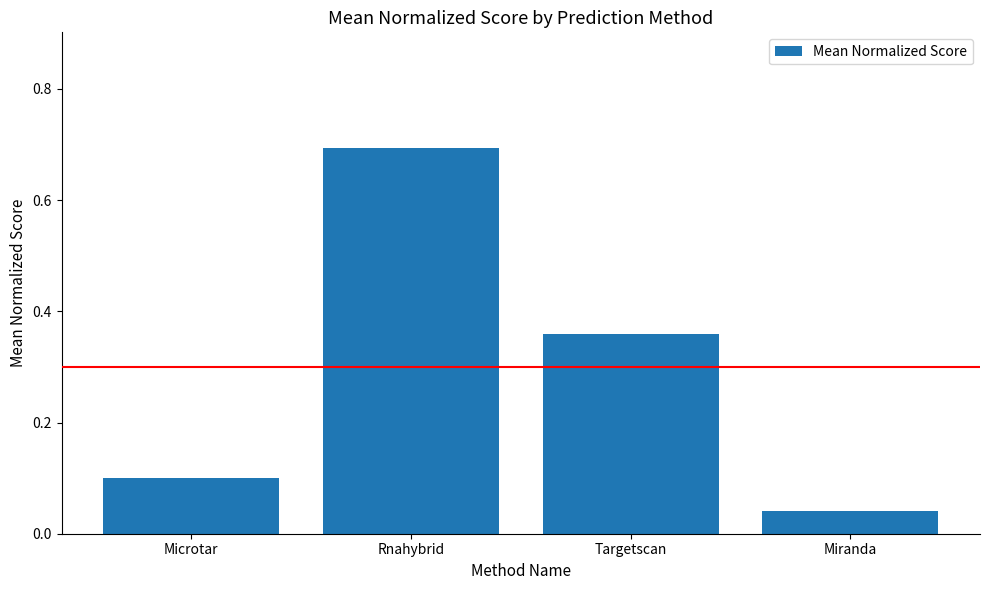

Which label corresponds to the smallest value in the chart?

Miranda